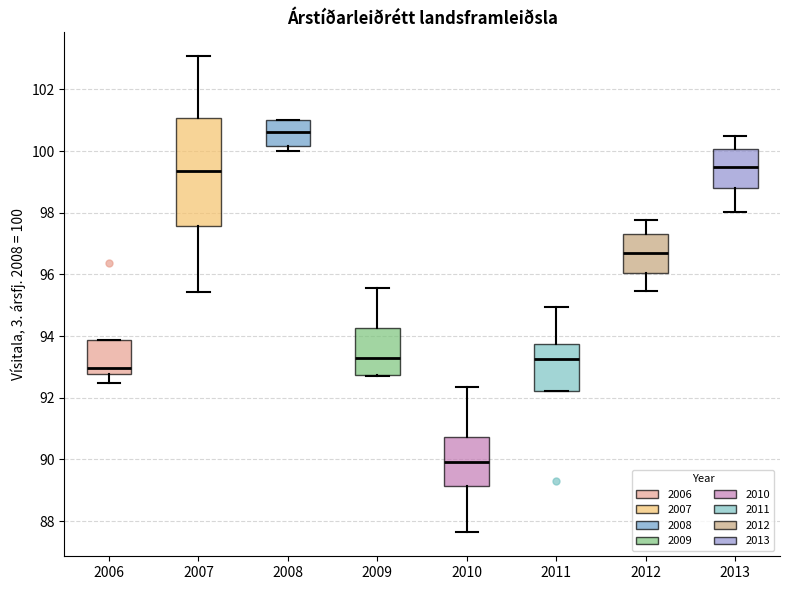

Which box is the tallest, from its lower edge to its upper edge?

2007